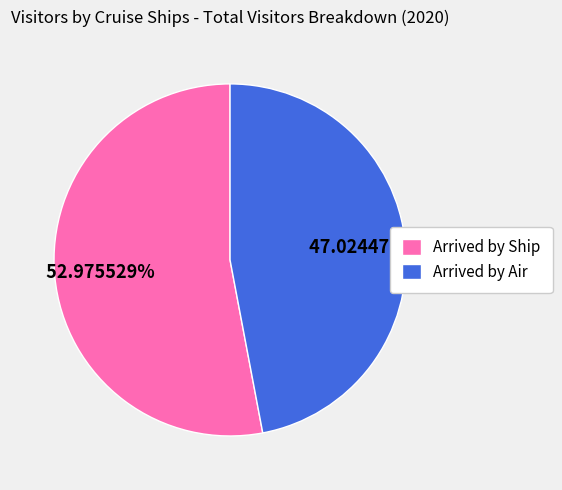

To the nearest percent, what percentage of the pie is Arrived by Air?

47%